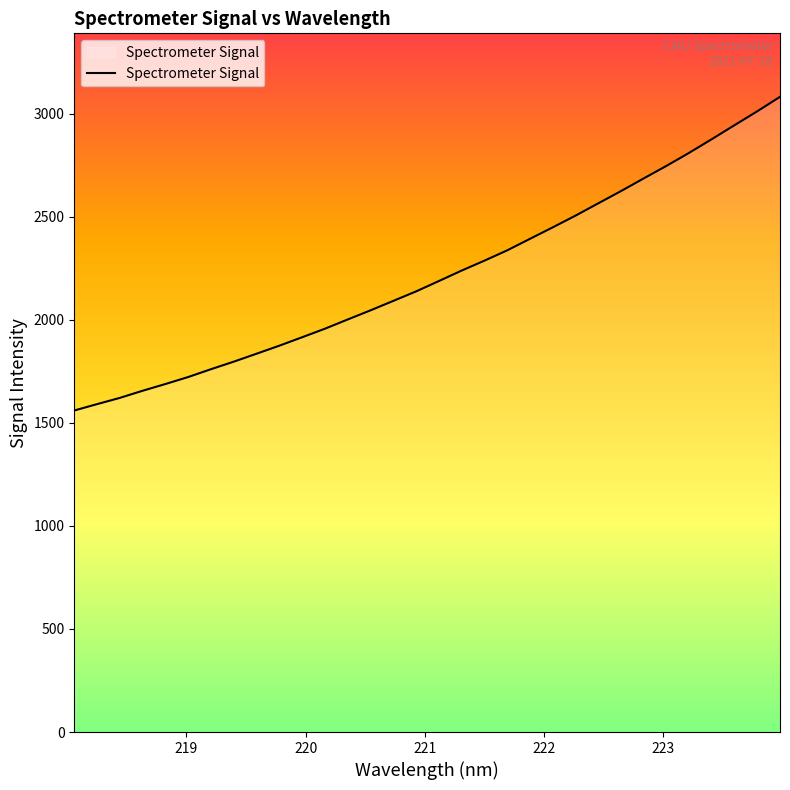

What is the label of the 12th point from the left?

220.1623